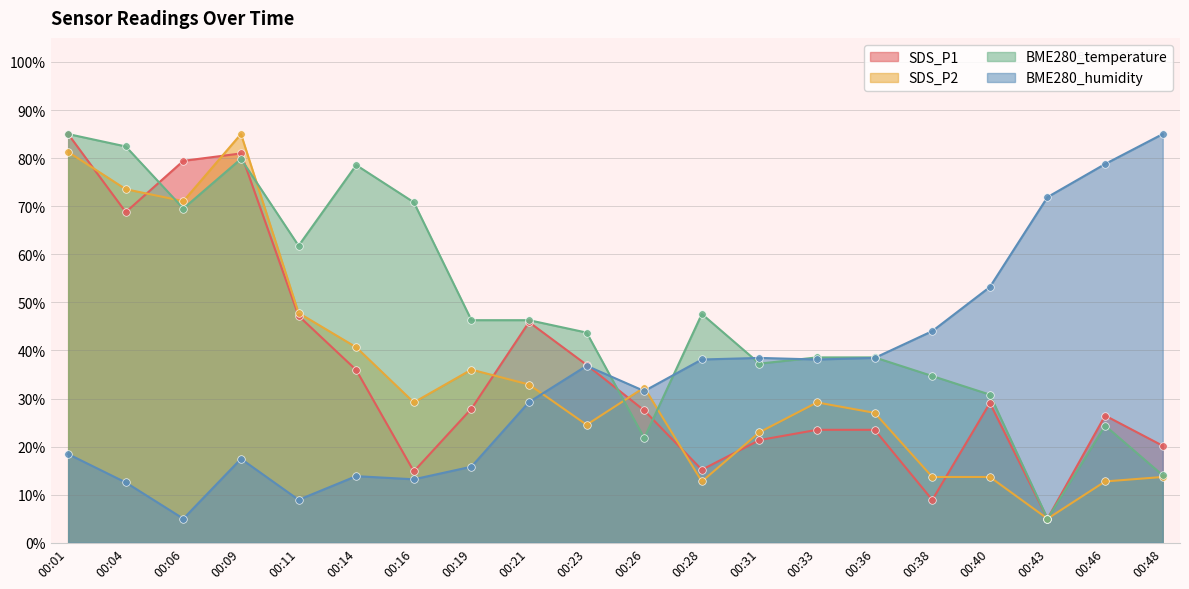

Which series has the largest total across all categories?

BME280_temperature